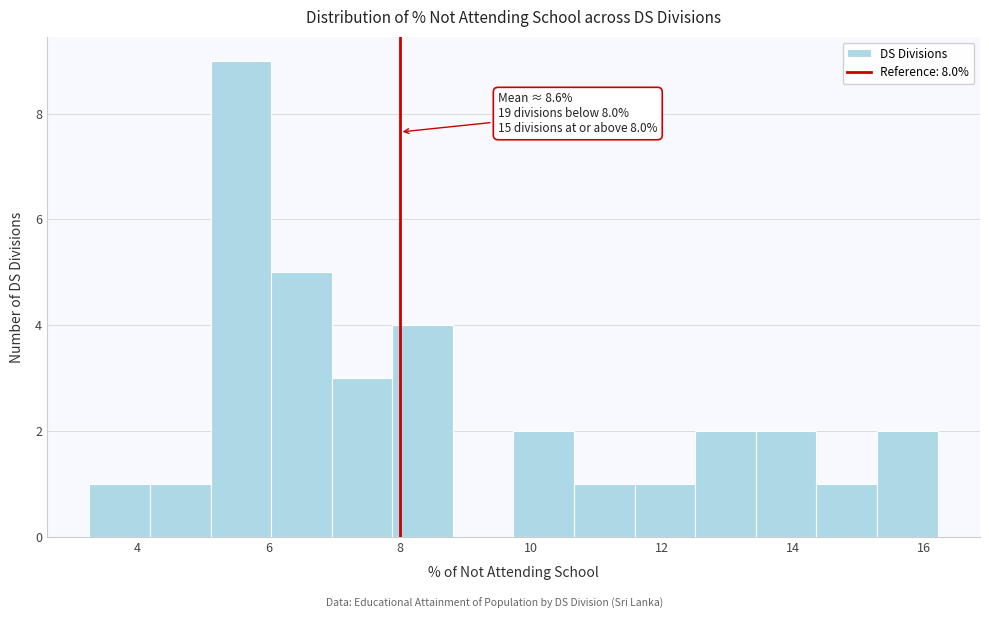

Over which range of the x-axis is the bar tallest?

5.2 to 6.0